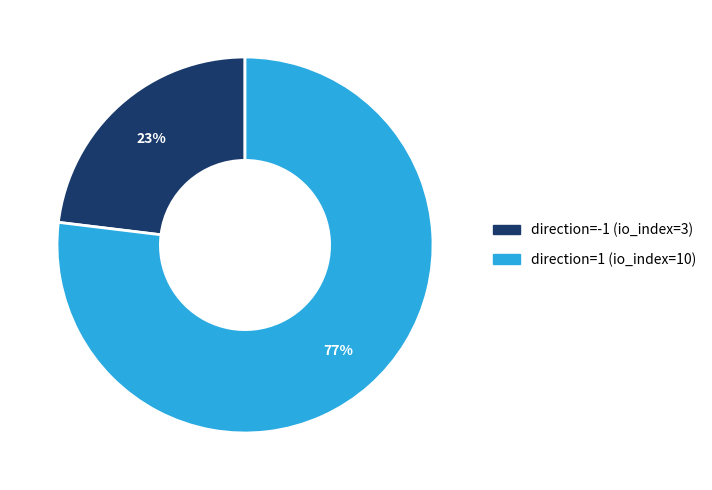

The direction=1 (io_index=10) slice represents 77% of the pie. True or false?

True